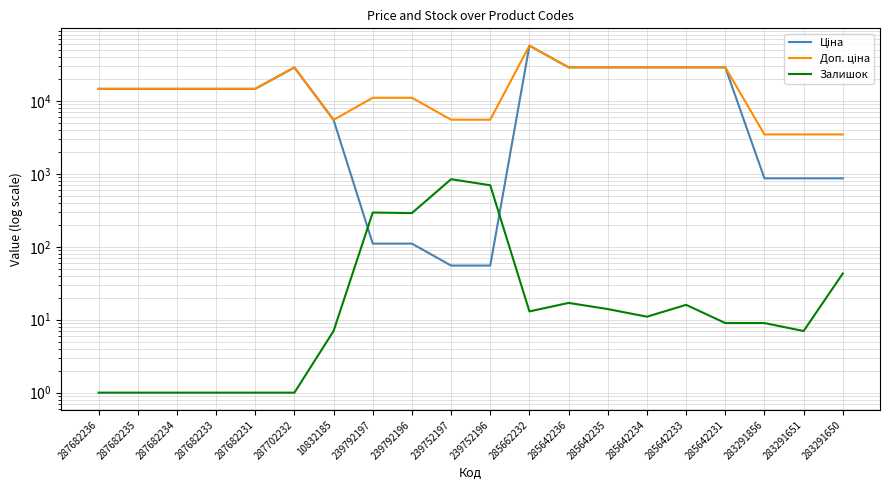

How many values in the Ціна series are below 14649?

8